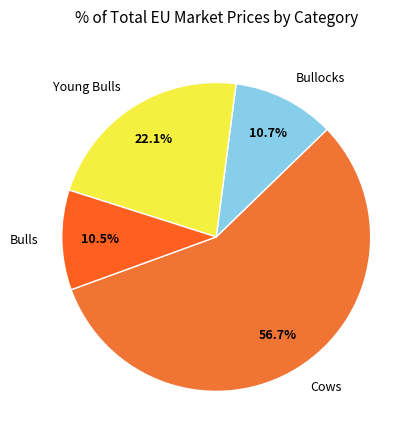

How many segments does this pie chart have?

4